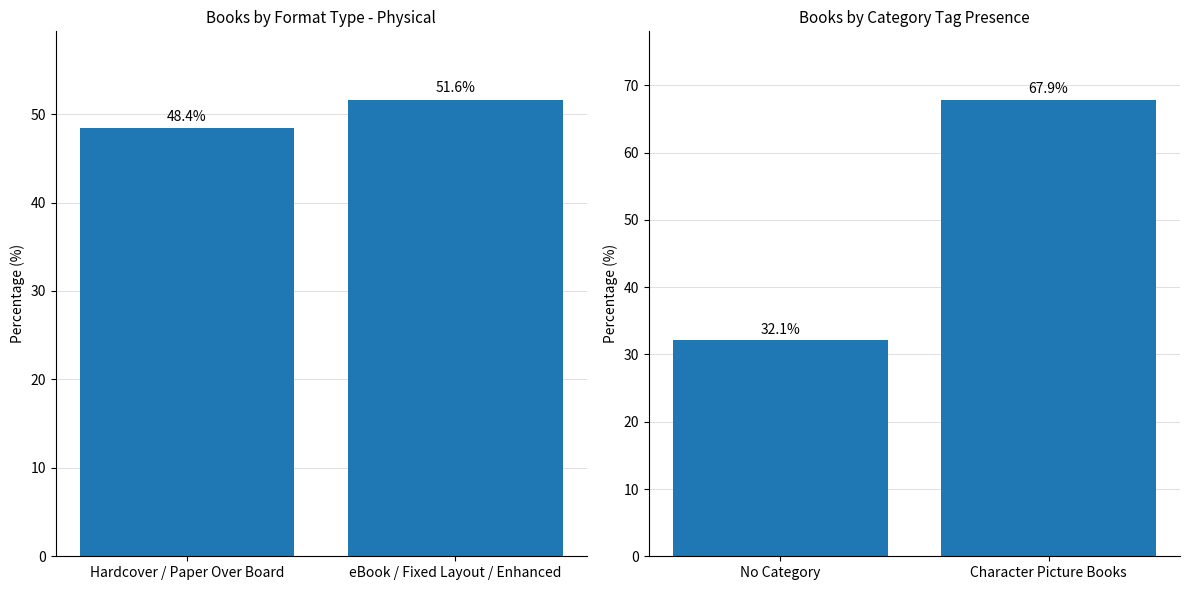

Rank the categories by Format Group value from highest to lowest.

eBook / Fixed Layout / Enhanced, Hardcover / Paper Over Board